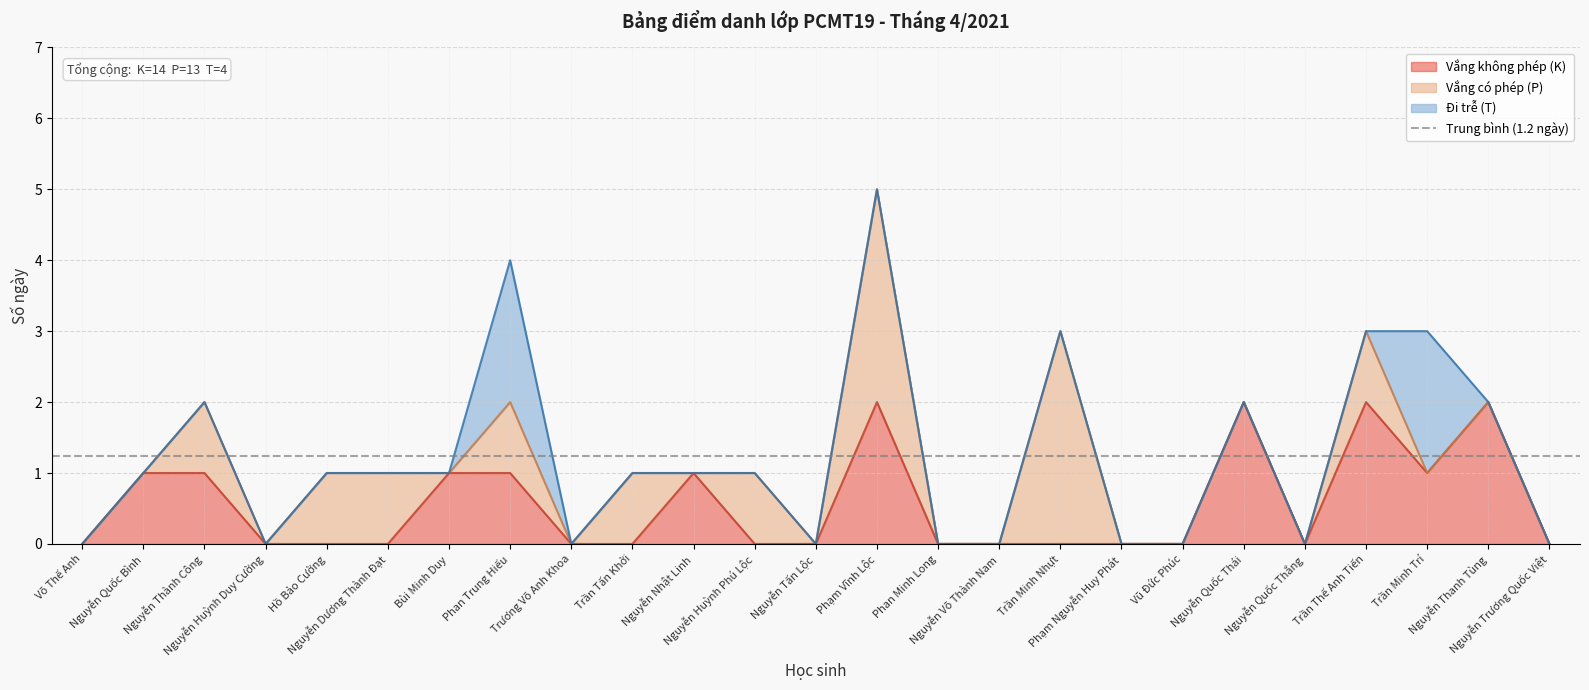

What is the total value across all series at Nguyễn Dương Thành Đạt?

1